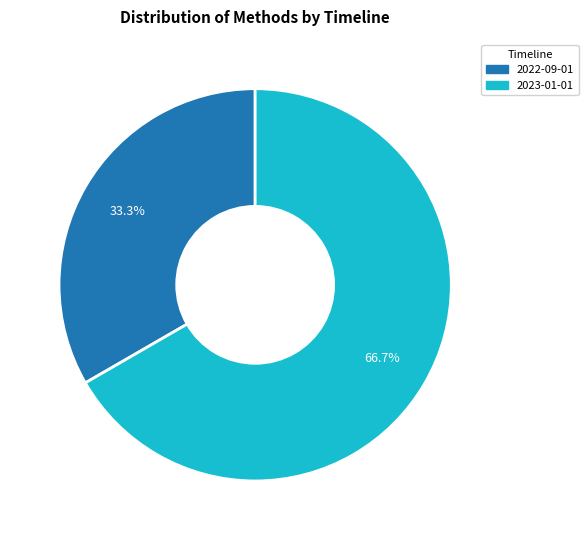

Is there a majority slice in this chart?

Yes